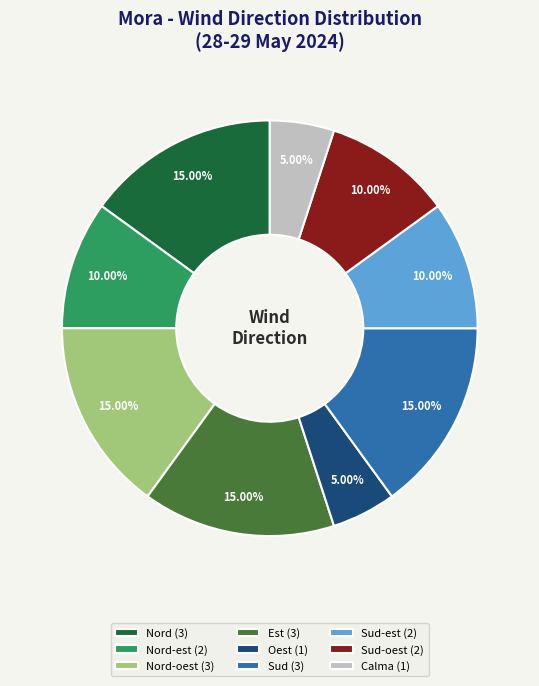

Does Nord (3) represent more than half of the total?

No